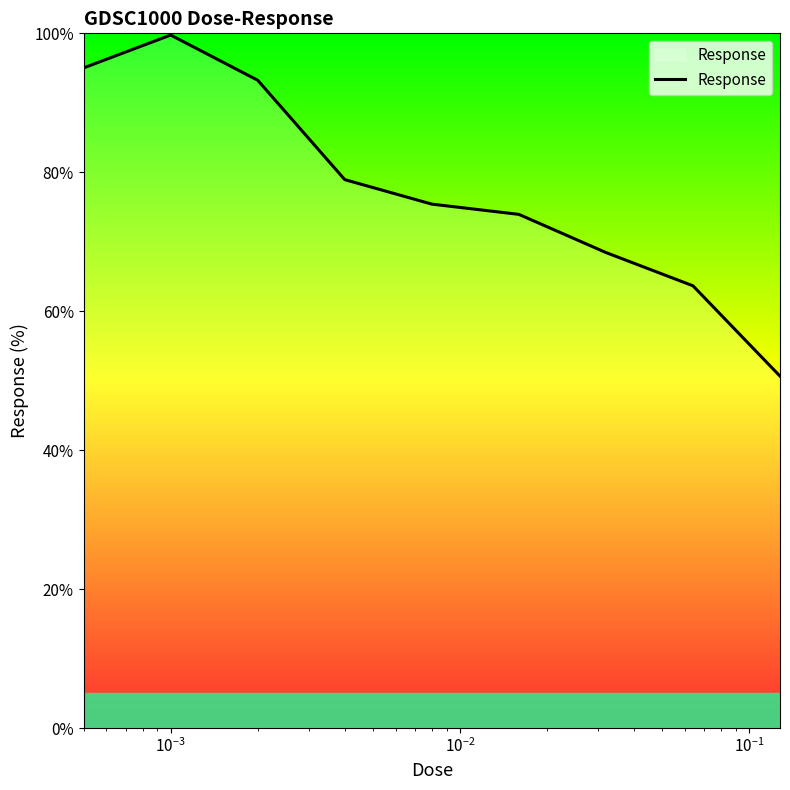

What is the maximum value shown in the chart?

99.8